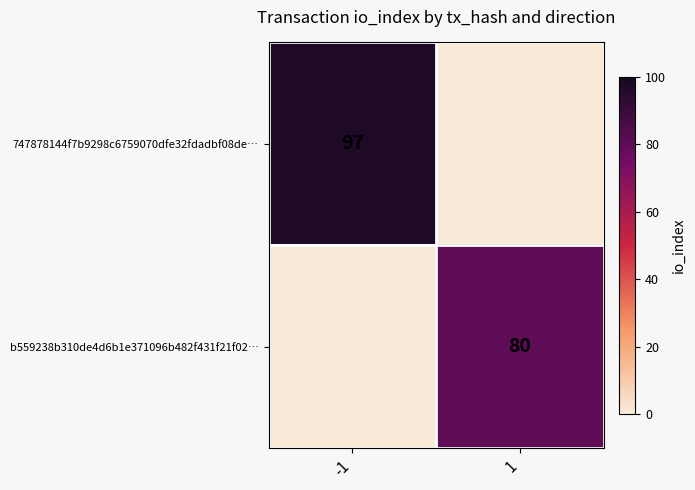

True or false: b559238b310de4d6b1e371096b482f431f21f02… has a value of 47 at 1.

False